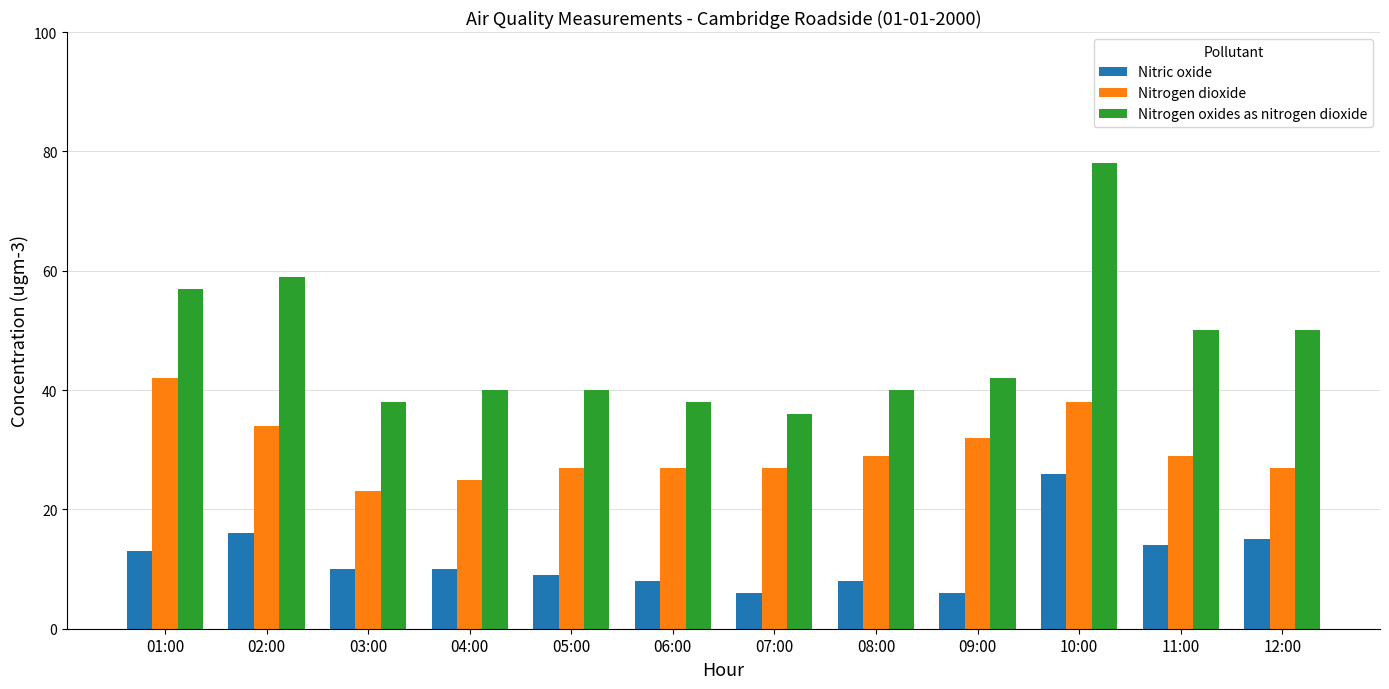

At which category does the chart reach its peak across all series?

10:00